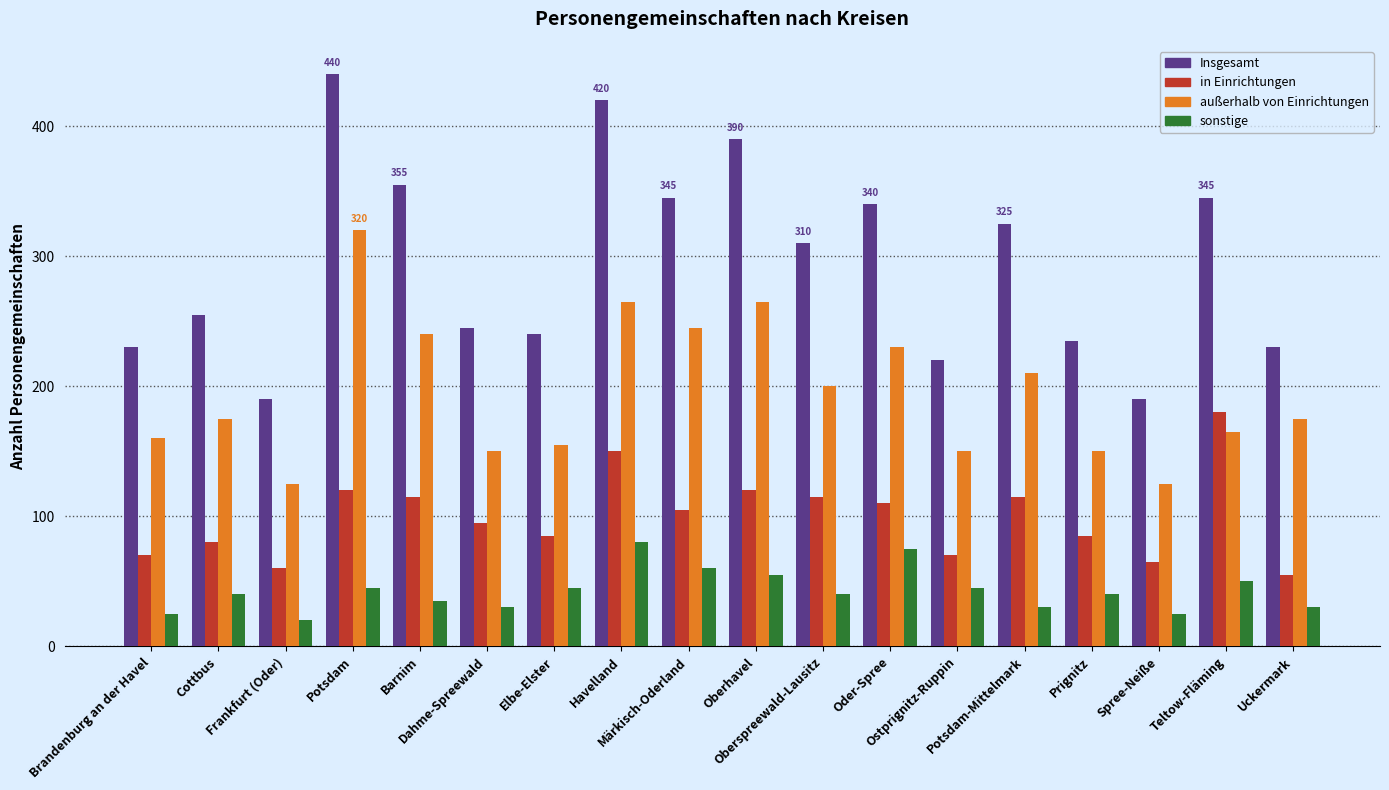

Are the bars horizontal?

No